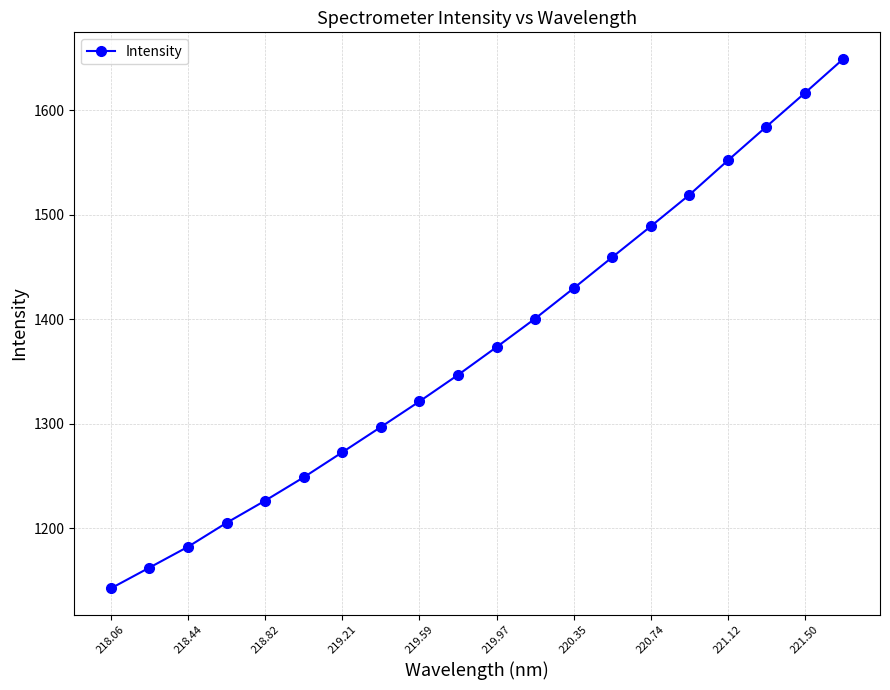

True or false: the data has more than 2 interior local peaks.

False